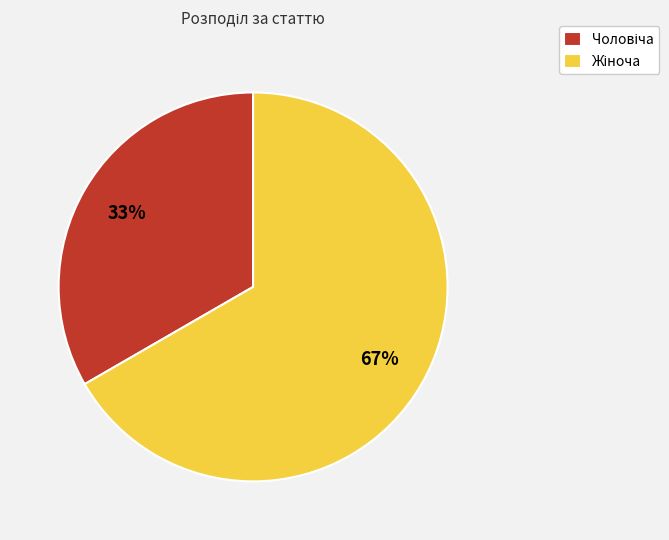

Is there a majority slice in this chart?

Yes